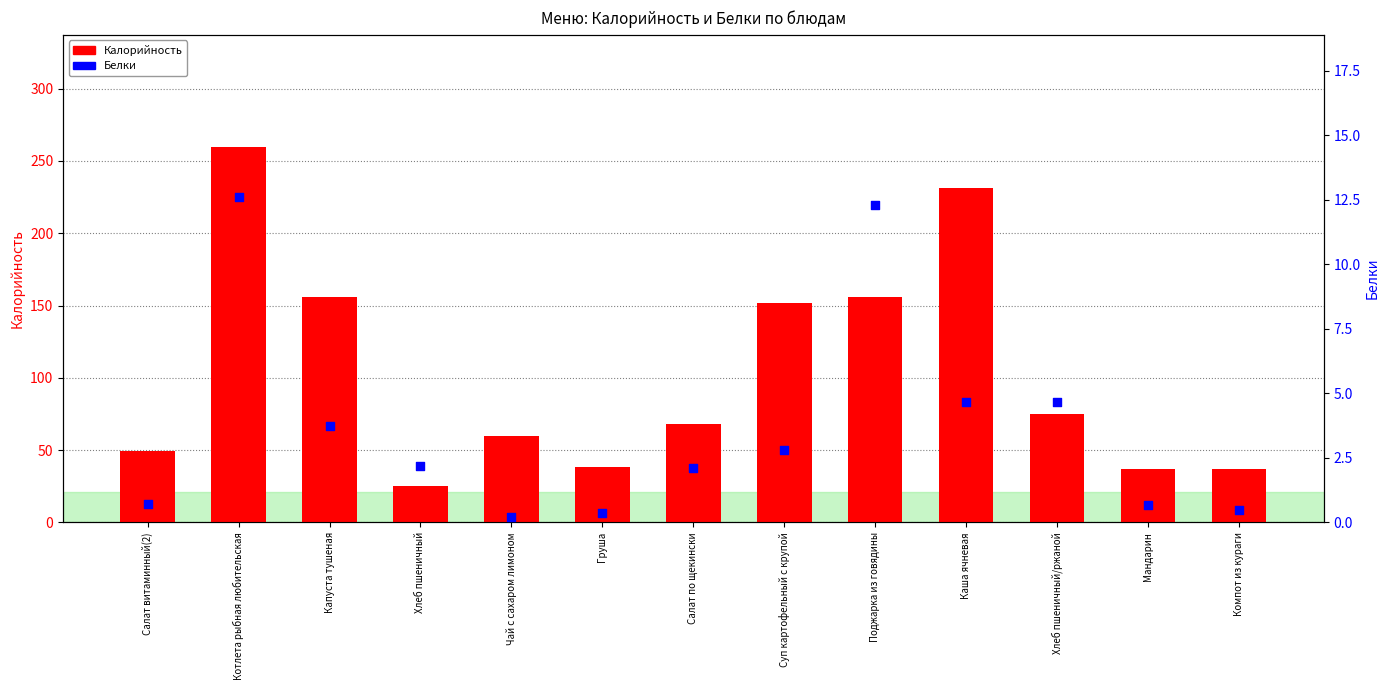

What is the total value across all series at Чай с сахаром лимоном?

60.2